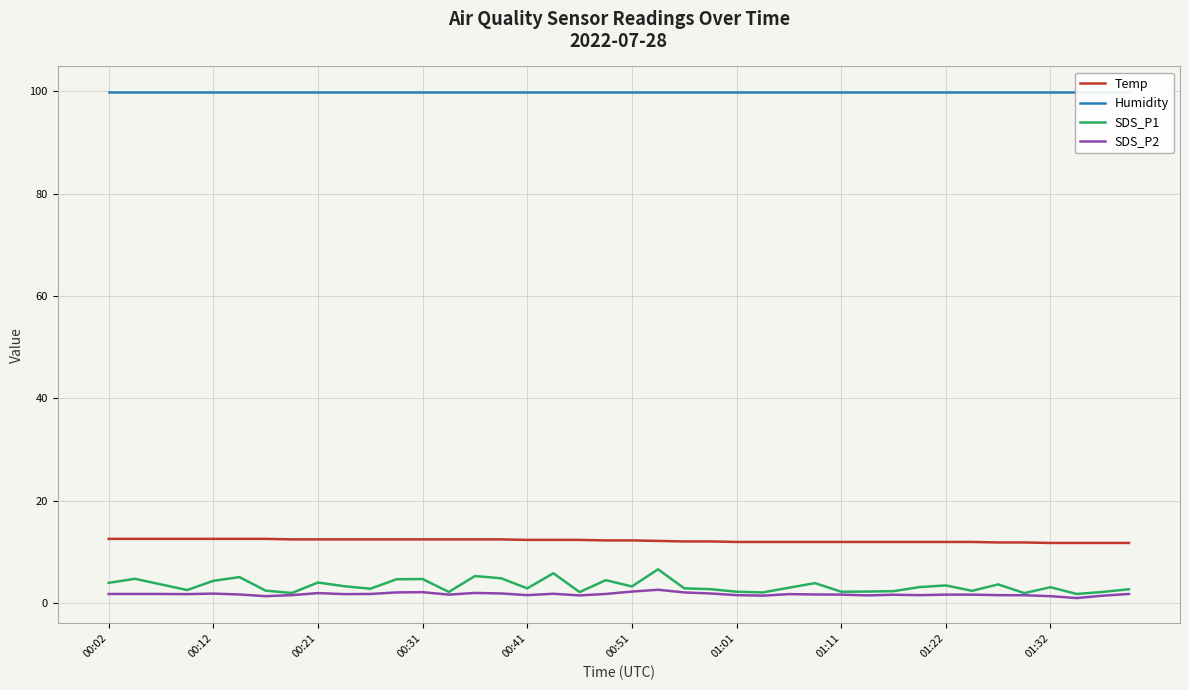

Rank the series by their maximum value, from highest to lowest.

Humidity, Temp, SDS_P1, SDS_P2